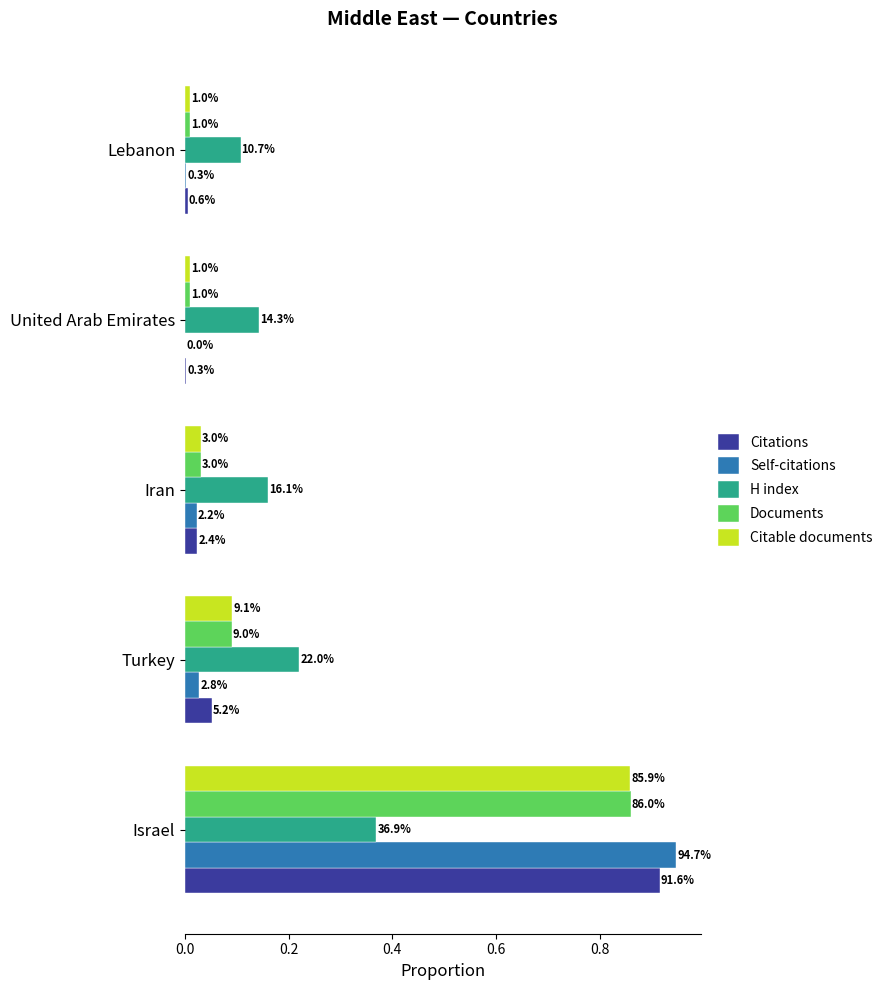

What is the value of the Documents bar at the 2nd from the left?

0.1